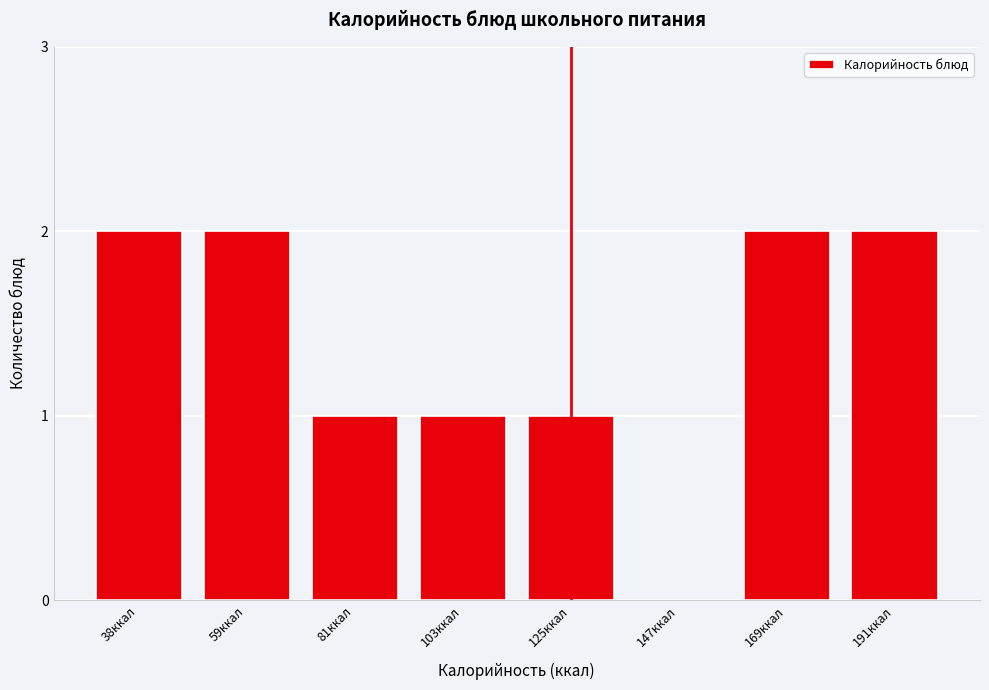

Reading right to left, what are all the values shown in this chart?

191ккал=2	169ккал=2	147ккал=0	125ккал=1	103ккал=1	81ккал=1	59ккал=2	38ккал=2